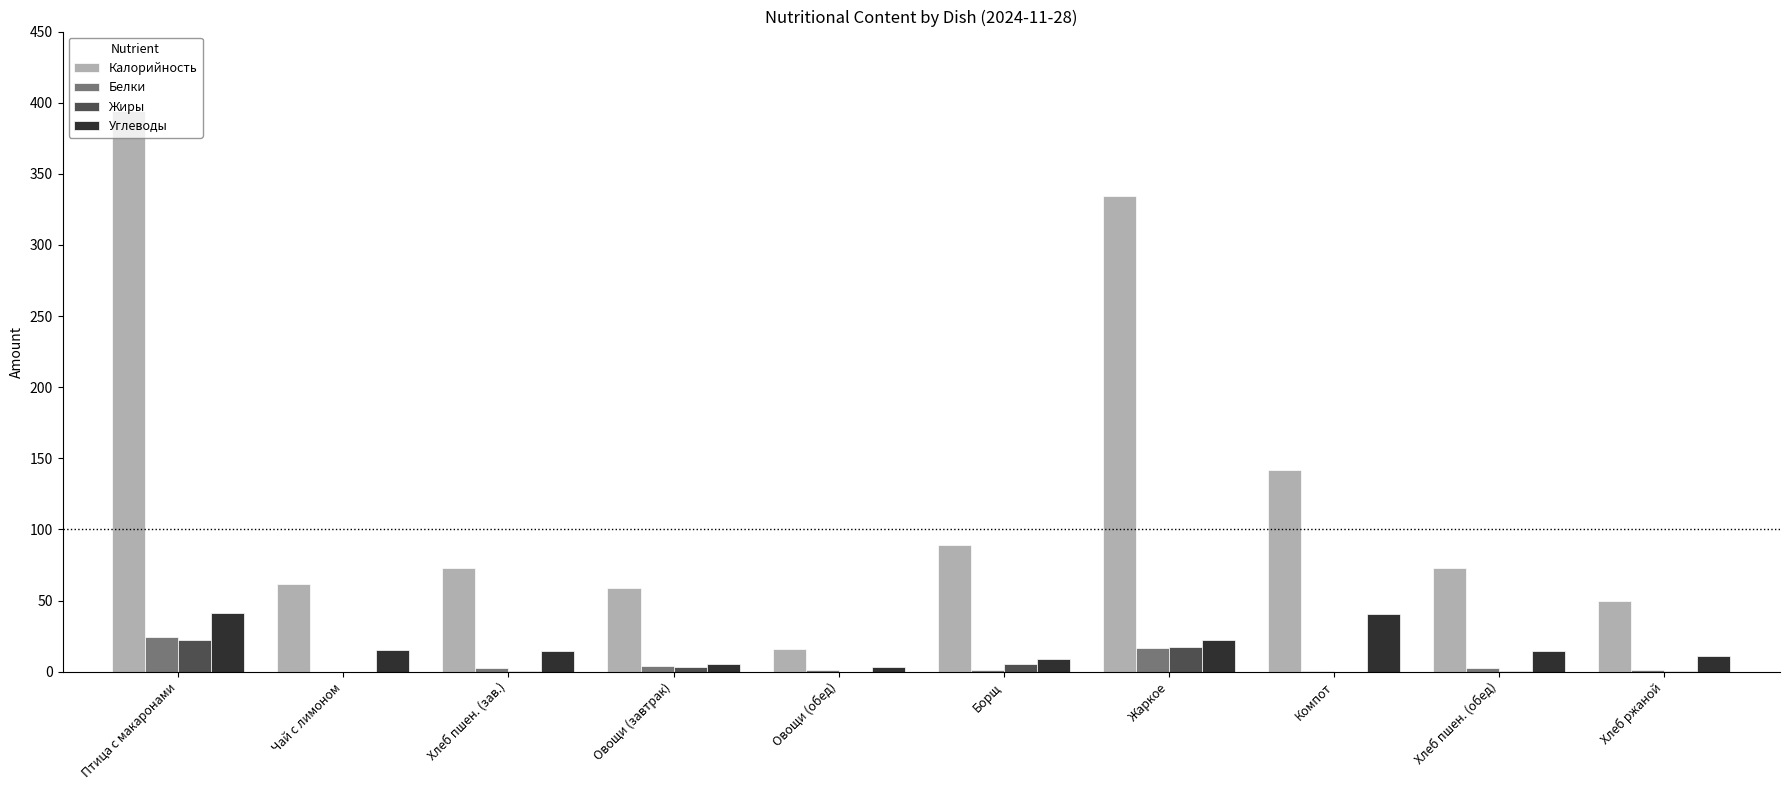

The value of Калорийность at Жаркое is 334.1. True or false?

True